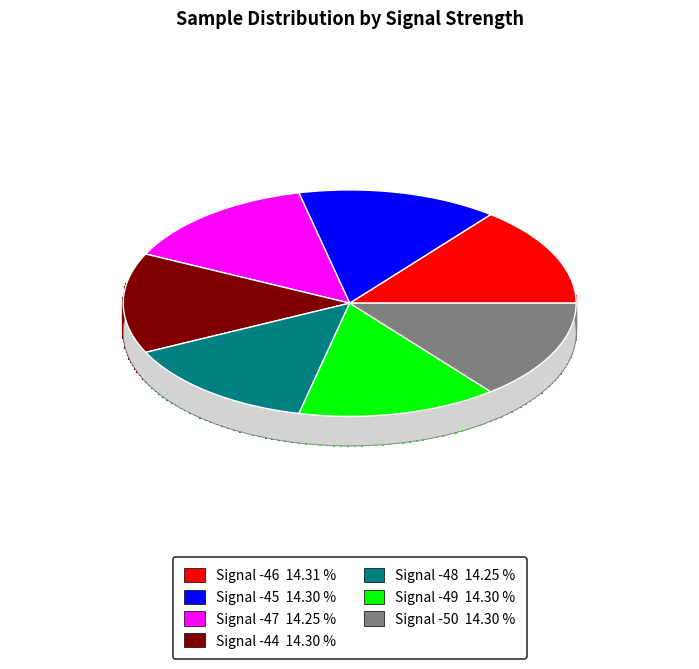

The Signal -46 slice represents 3% of the pie. True or false?

False